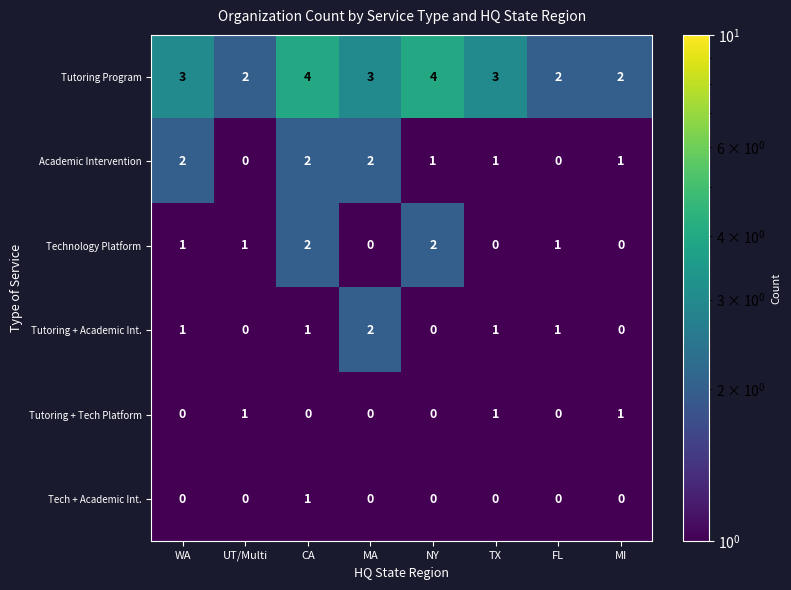

At how many categories does at least one series exceed 0?

8